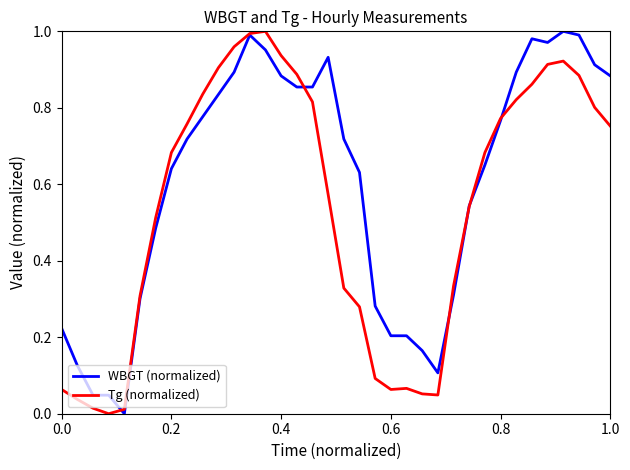

After their last crossing, which series has the higher values: Tg (normalized) or WBGT (normalized)?

WBGT (normalized)